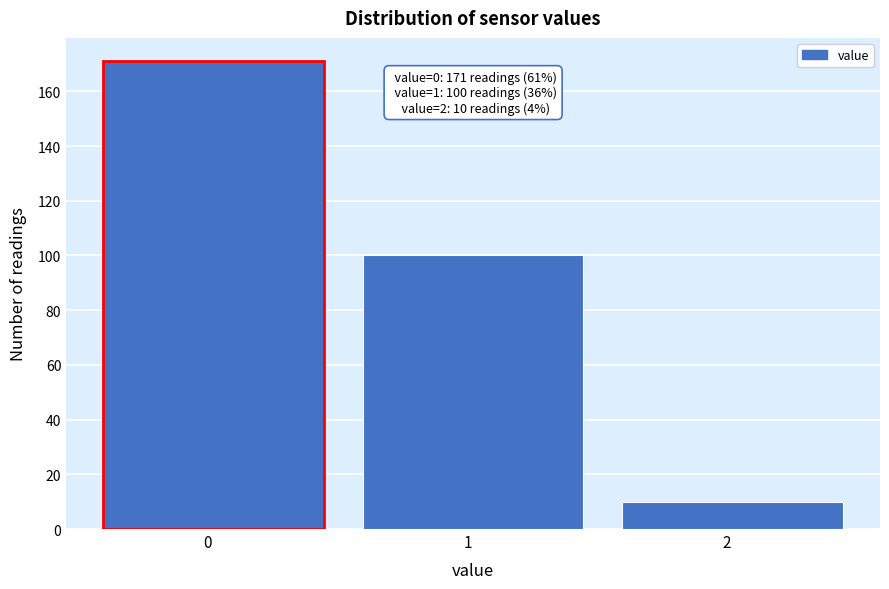

Reading left to right, extract all data points from this chart.

0   =171	1   =100	2   =10